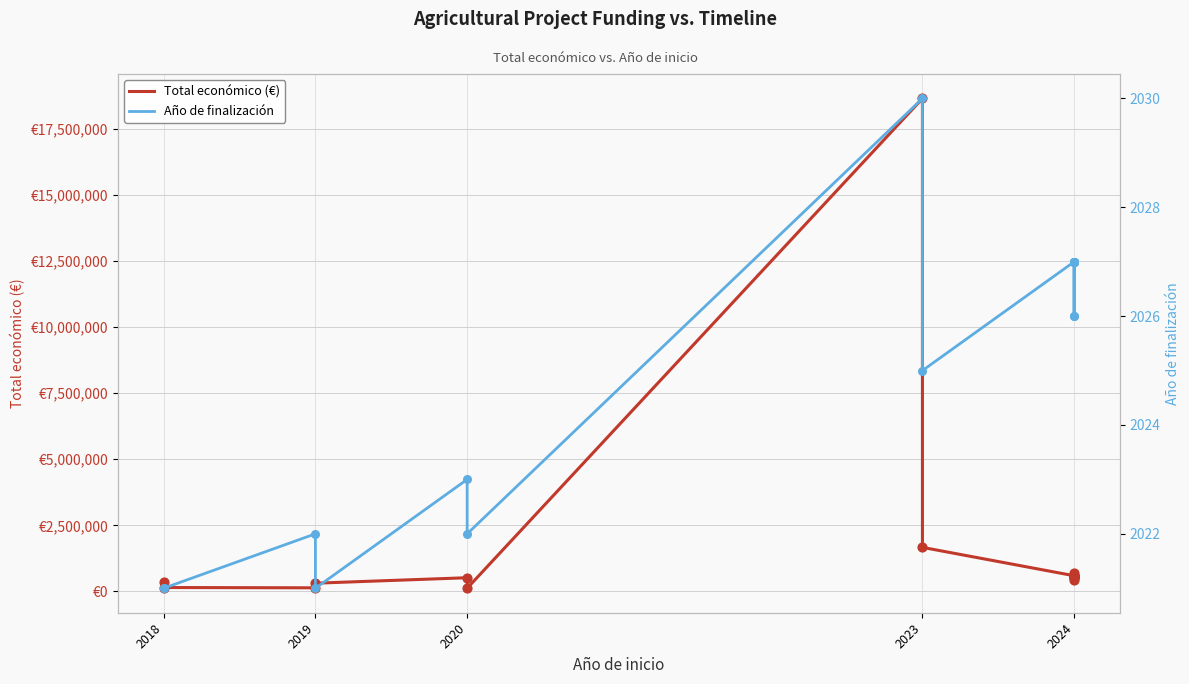

Which series has the widest spread of Y values?

Total económico (€)